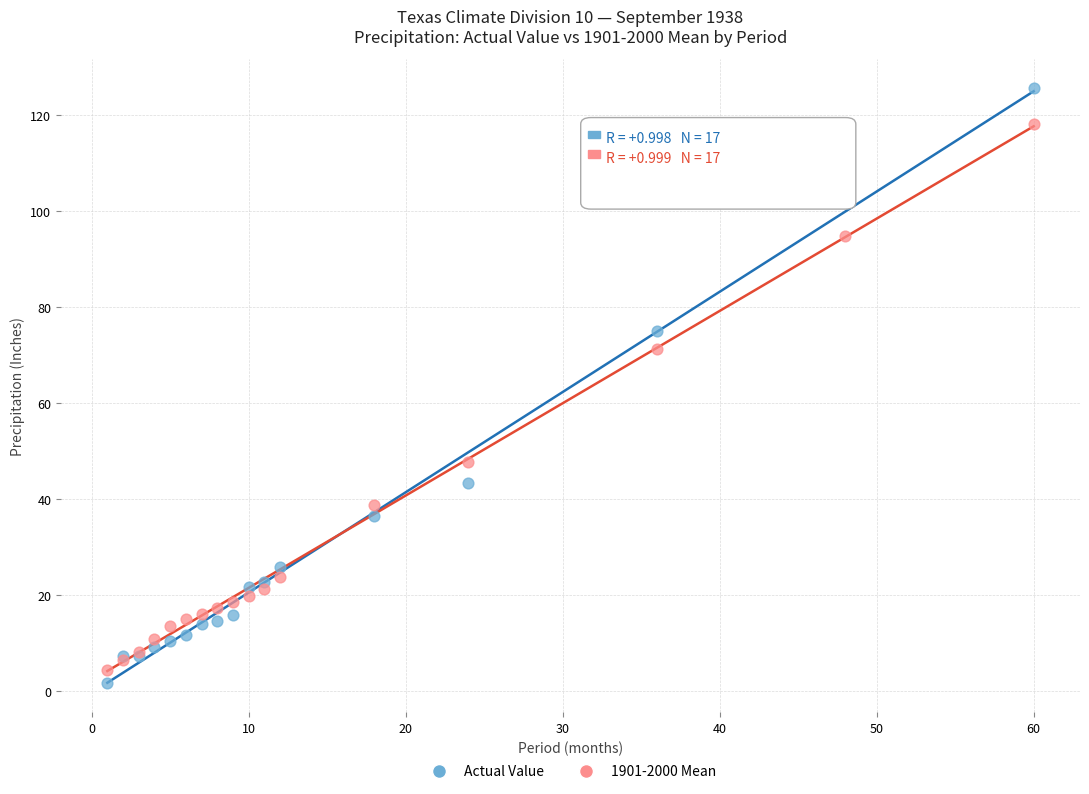

Across all series, what Y value is closest to 63?

71.3